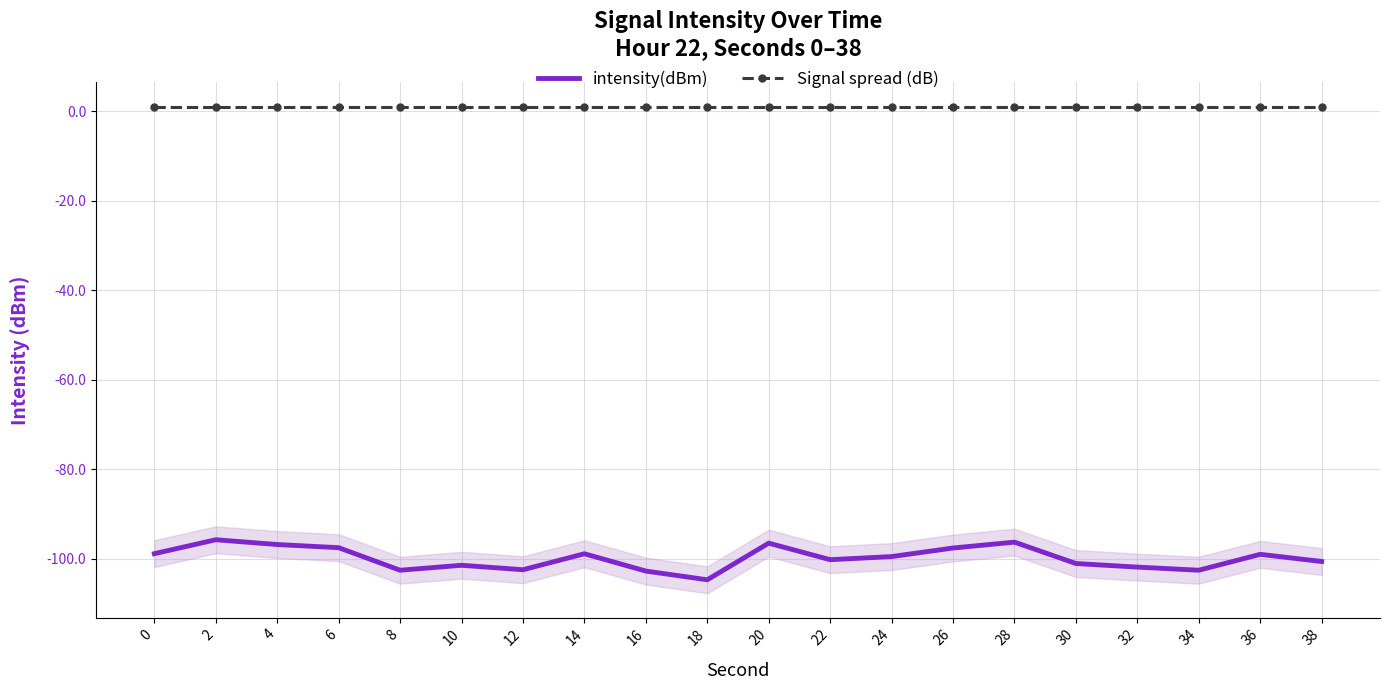

What are all the series names shown in the legend?

intensity(dBm), Signal spread (dB)